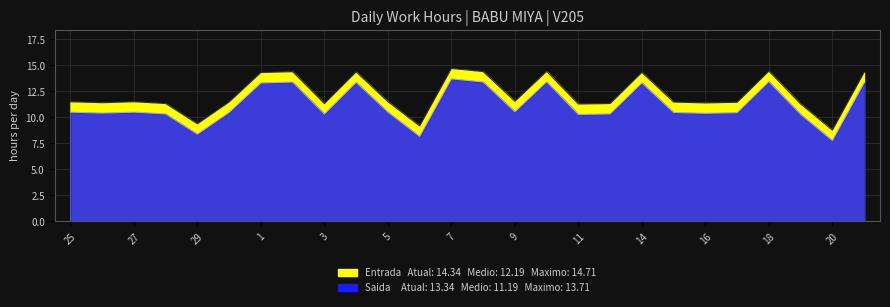

Which series has the largest range (max minus min)?

Entrada